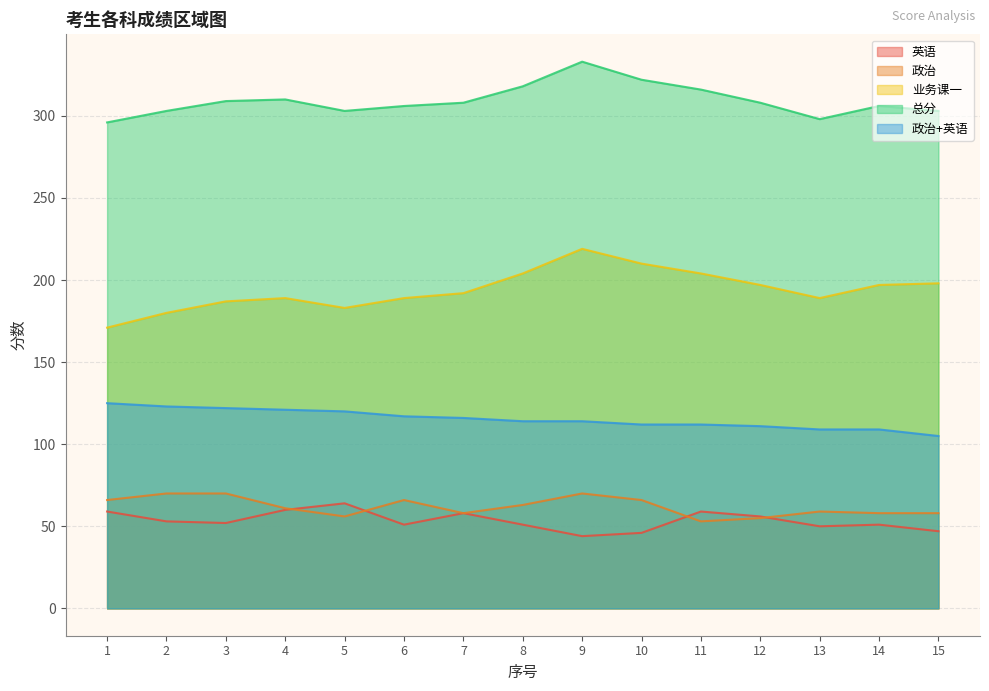

Does the chart have visible grid lines?

Yes